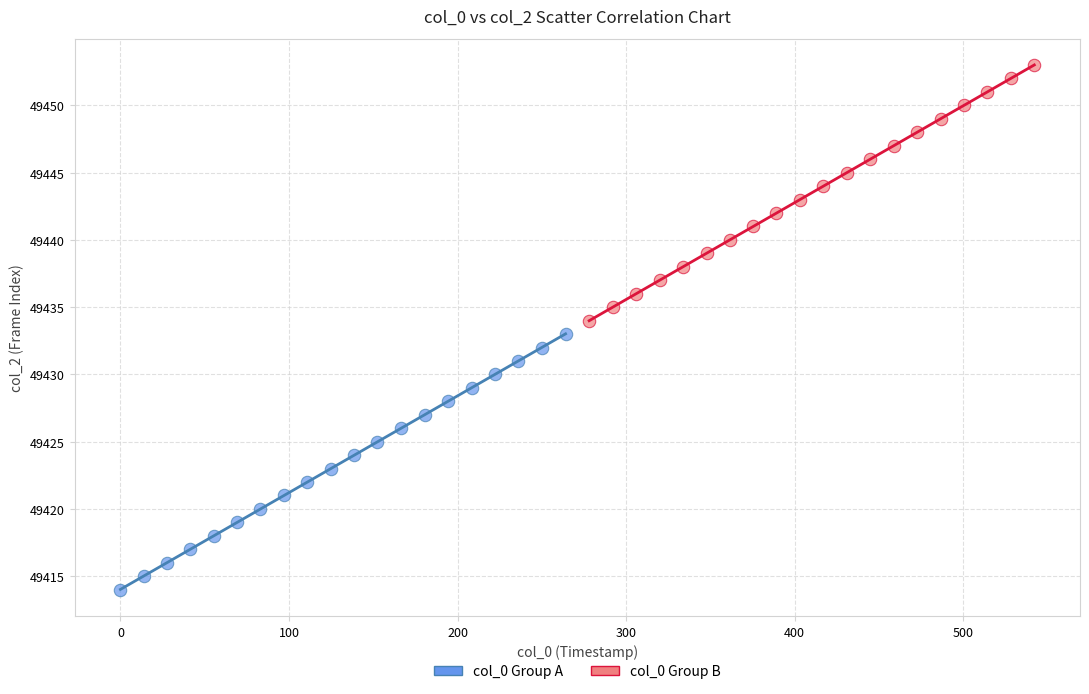

Which series contains the highest Y value?

col_0 Group B